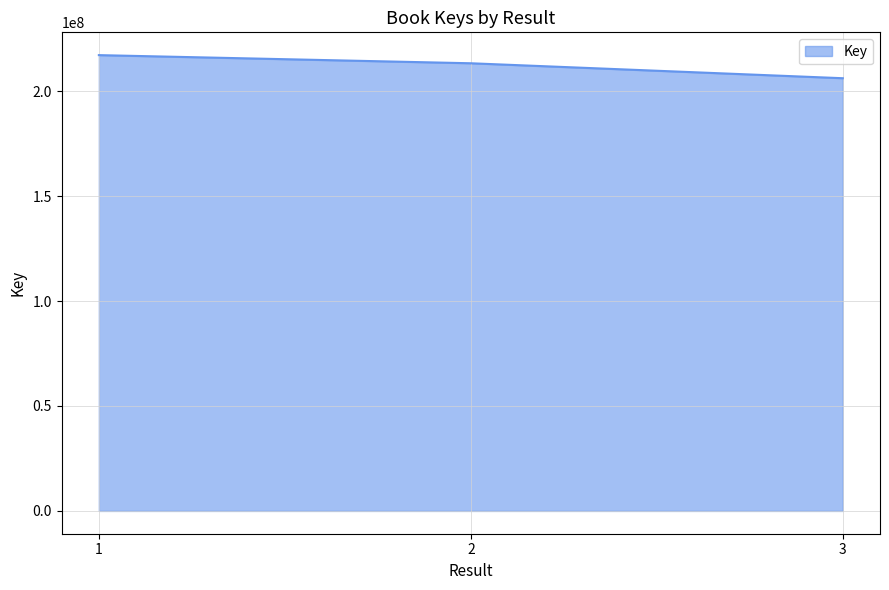

What is the minimum value shown in the chart?

206135452